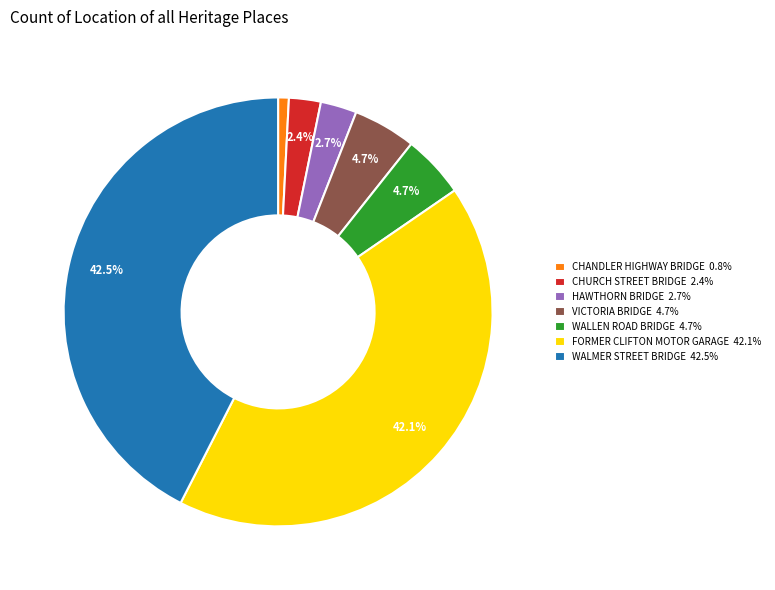

Does CHURCH STREET BRIDGE represent more than half of the total?

No